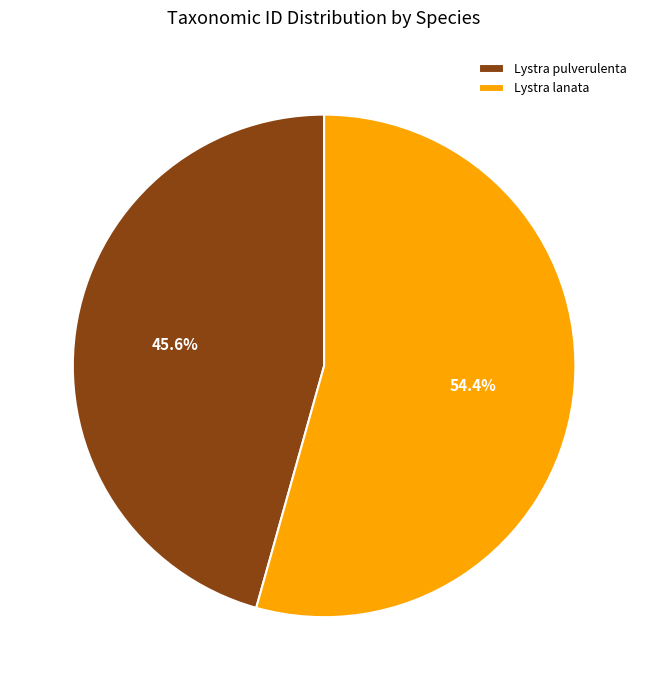

Combined, do Lystra lanata and Lystra pulverulenta account for over 50%?

Yes